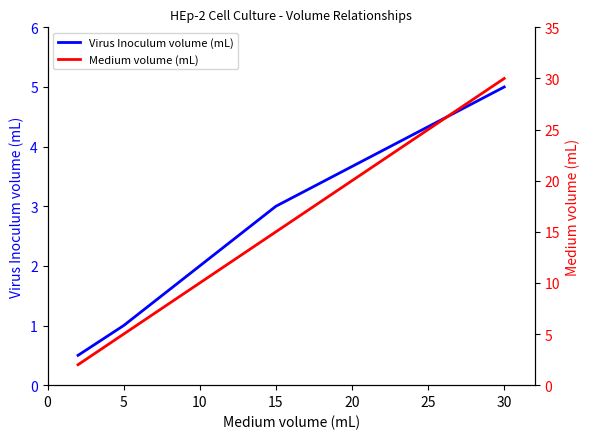

What is the value of the Medium volume (mL) point at the 2nd from the left?

5.0